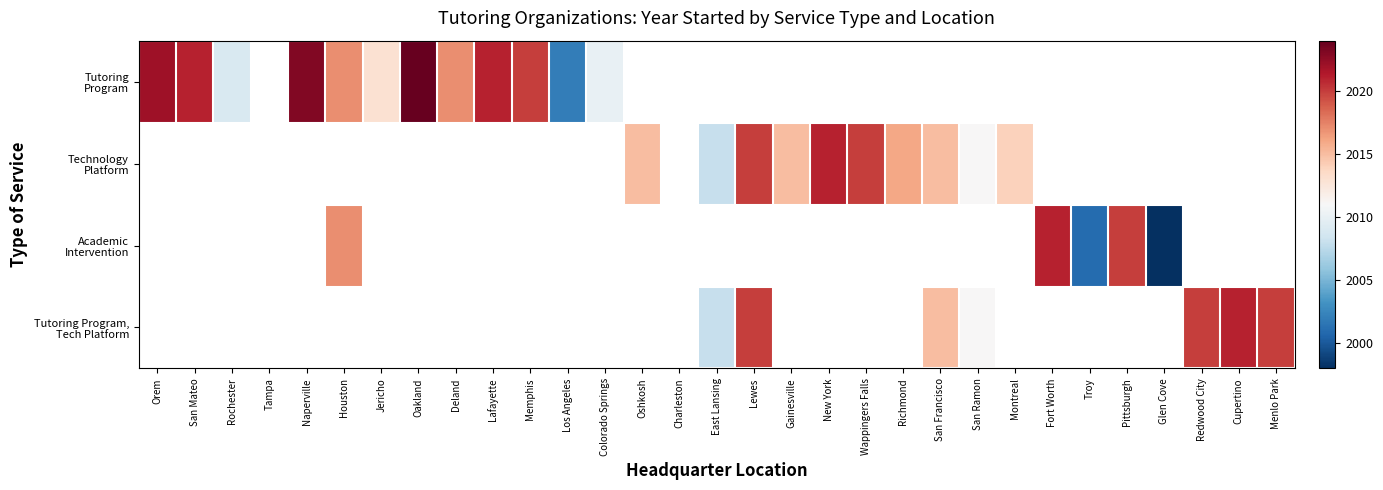

Is the value of Tutoring Program at New York greater than the value of Technology Platform at Naperville?

No